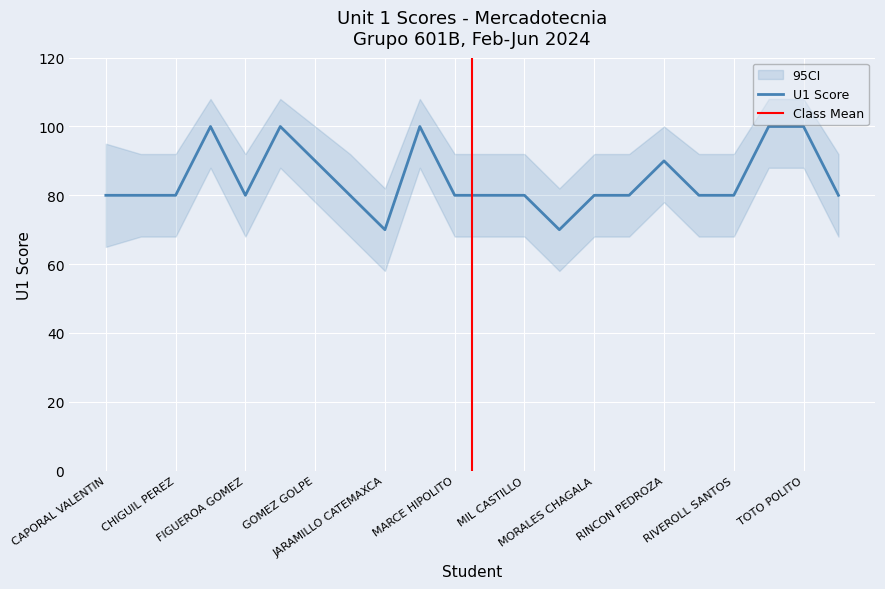

True or false: the data shows 30 at MIXTEGA CAYETANO.

False